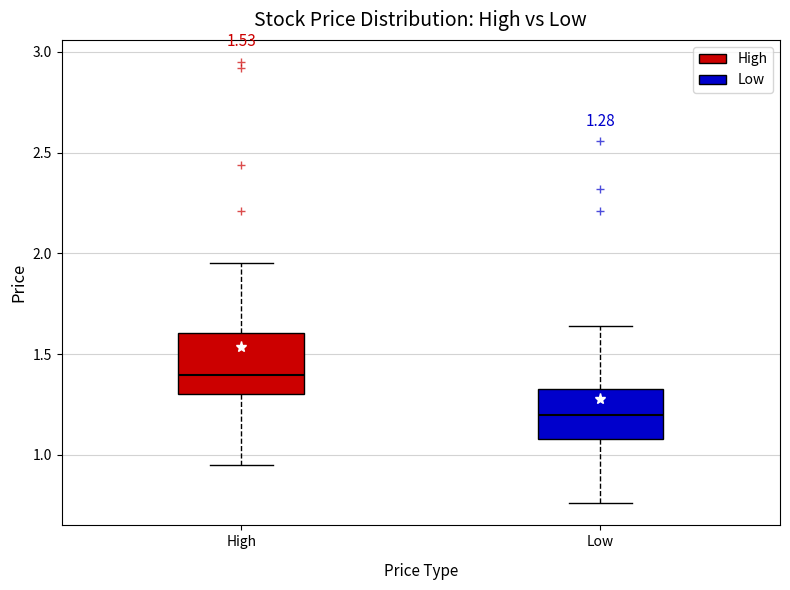

Comparing the boxes themselves (not the whiskers), which one is the tallest?

High